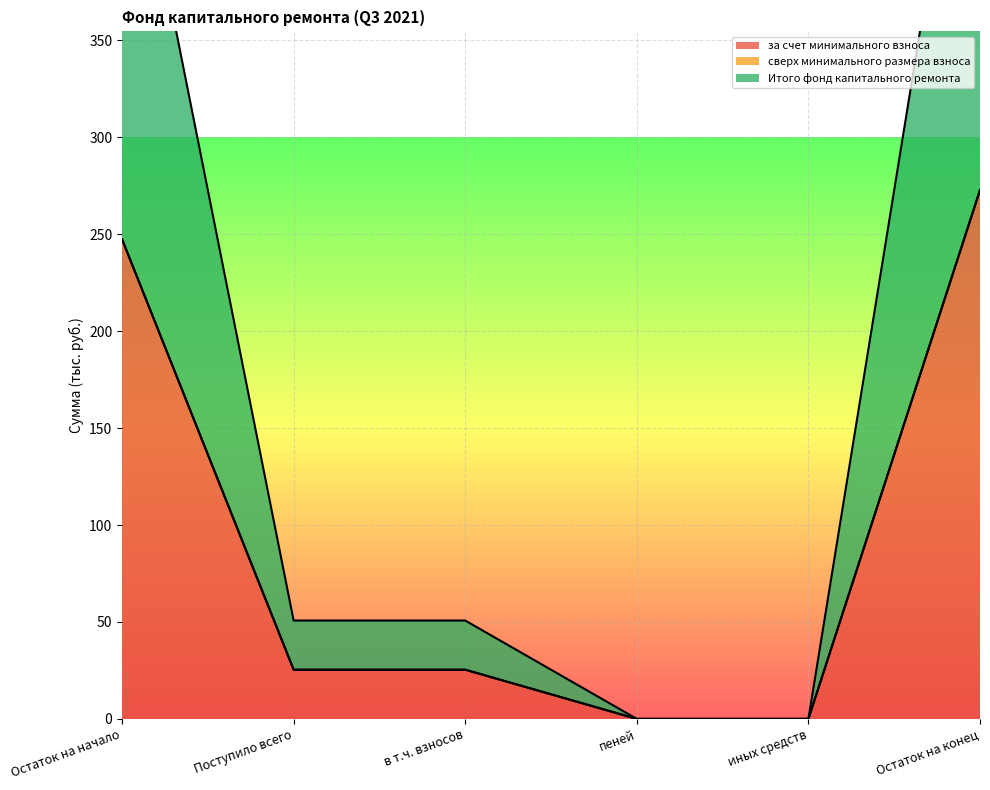

True or false: за счет минимального взноса has a value of 158.5 at иных средств.

False